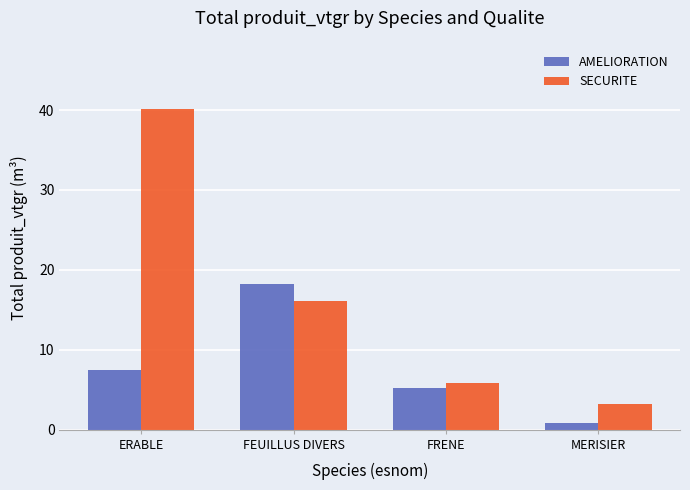

What are all the series names shown in the legend?

AMELIORATION, SECURITE